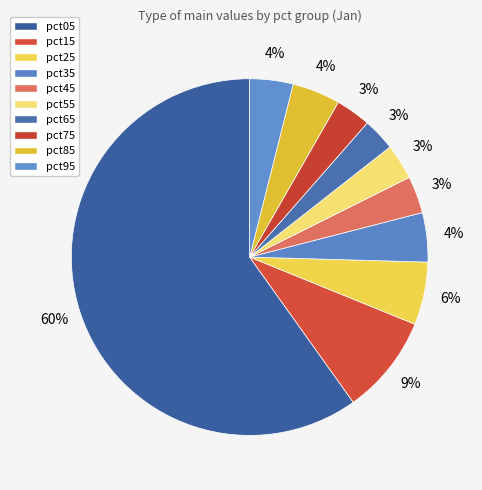

Which category has the smallest portion of the pie?

pct65